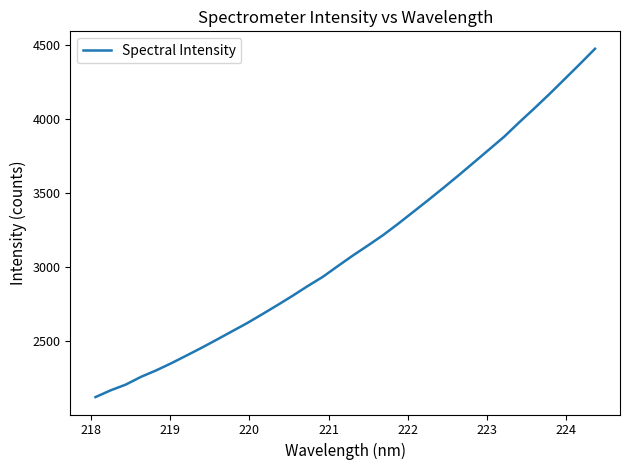

What is the difference between the maximum and minimum values?

2349.0